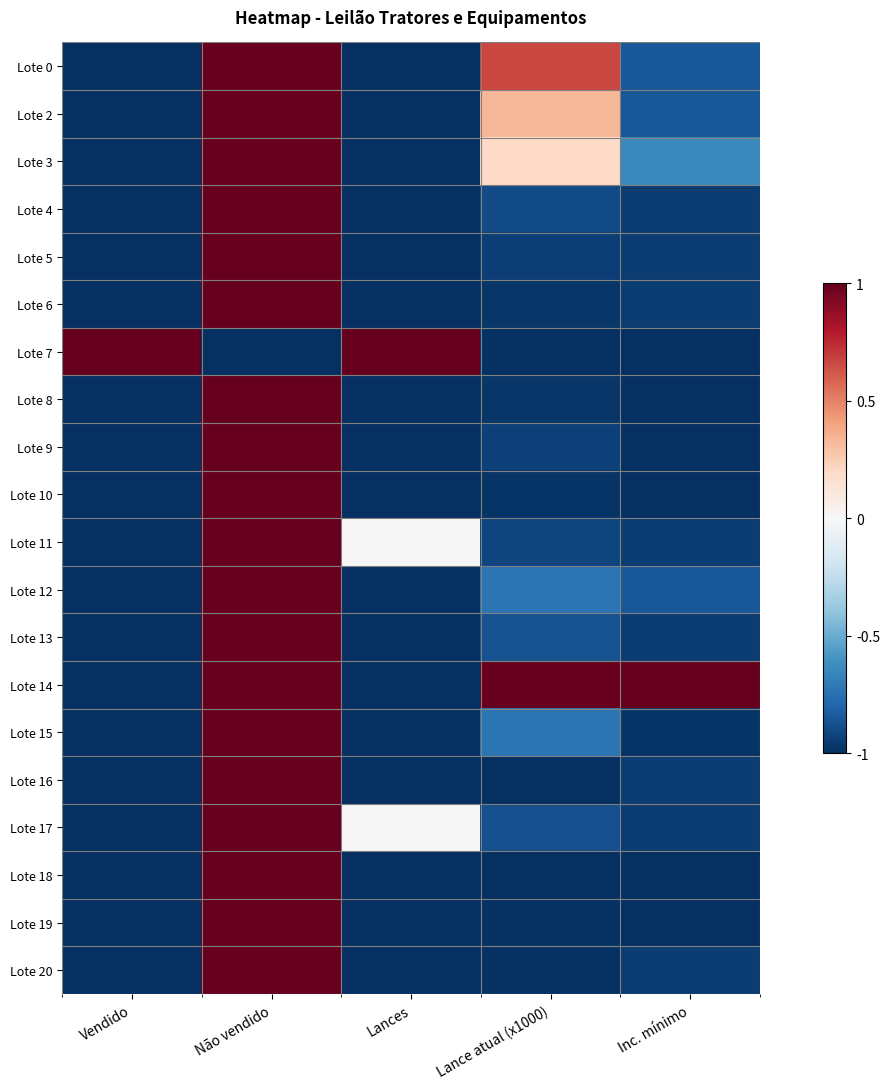

What is the minimum value shown in the chart?

-1.0